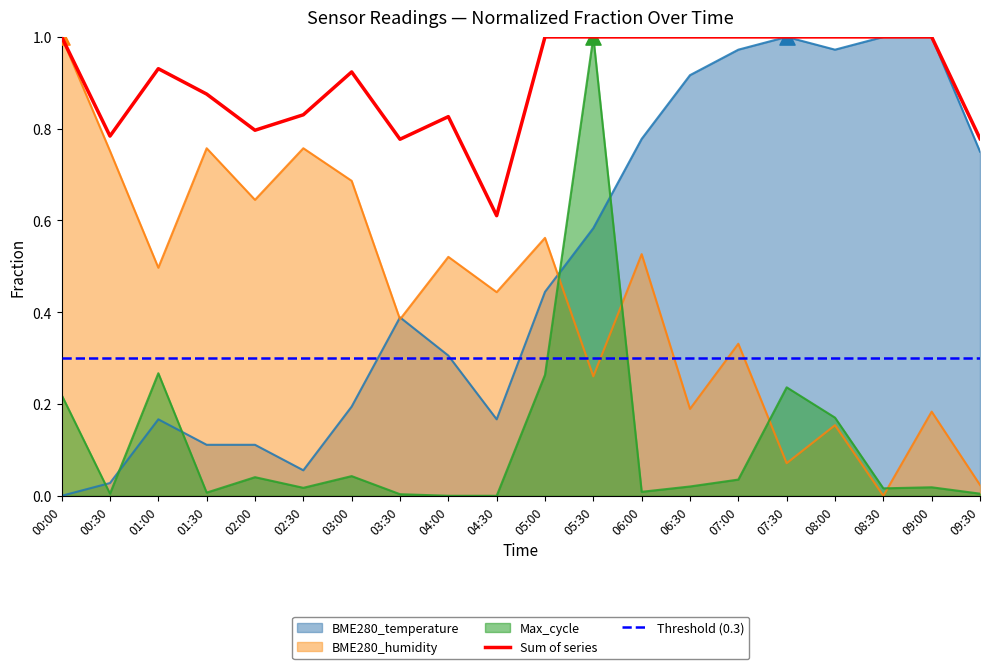

Which series has the largest total across all categories?

BME280_temperature